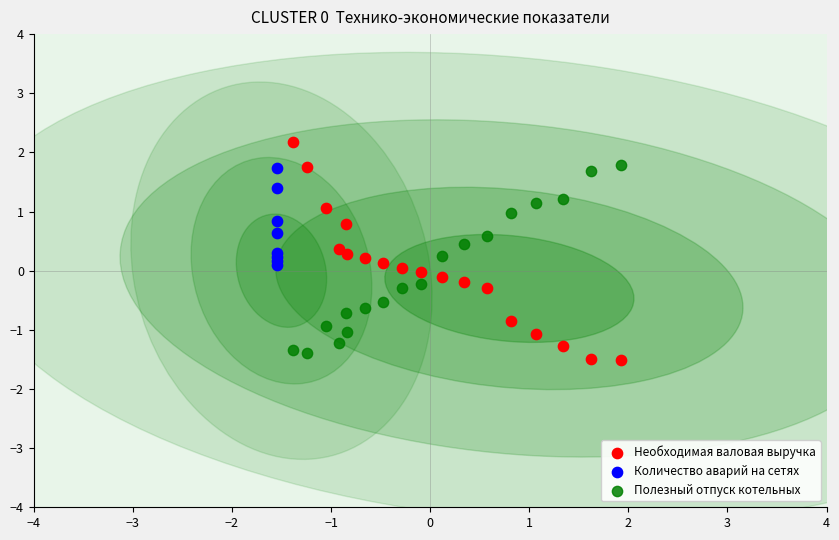

Which series contains the highest Y value?

Необходимая валовая выручка